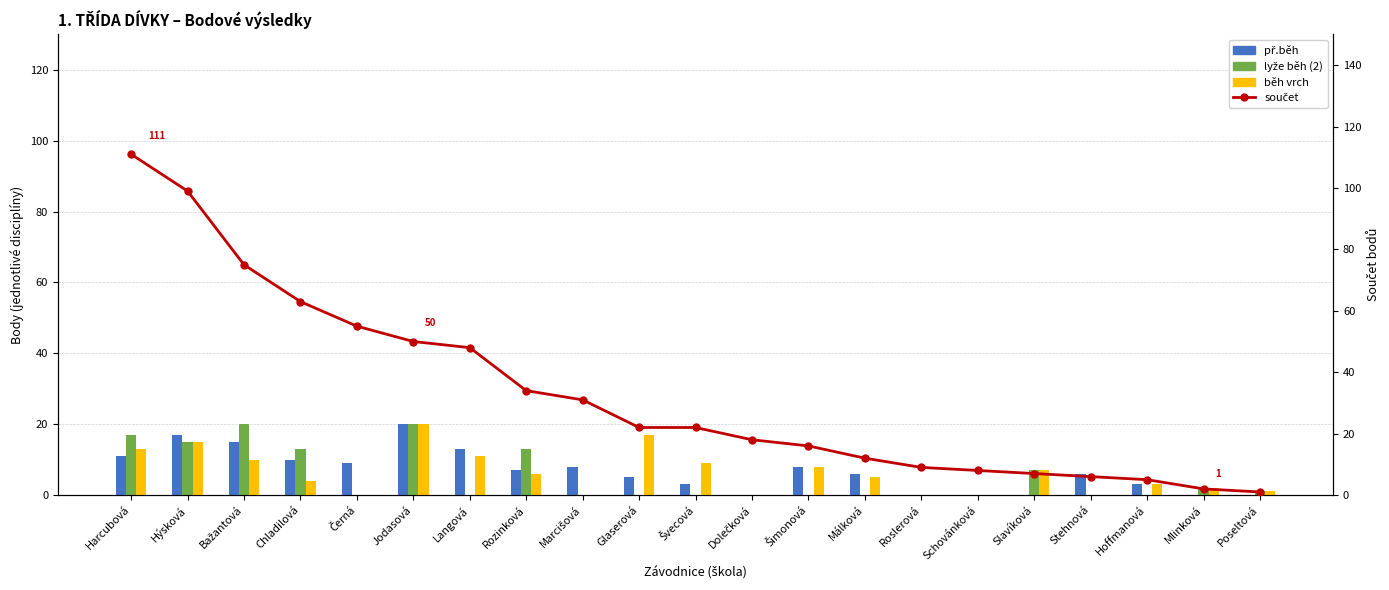

Is the value of př.běh at Černá greater than the value of součet at Rozinková?

No